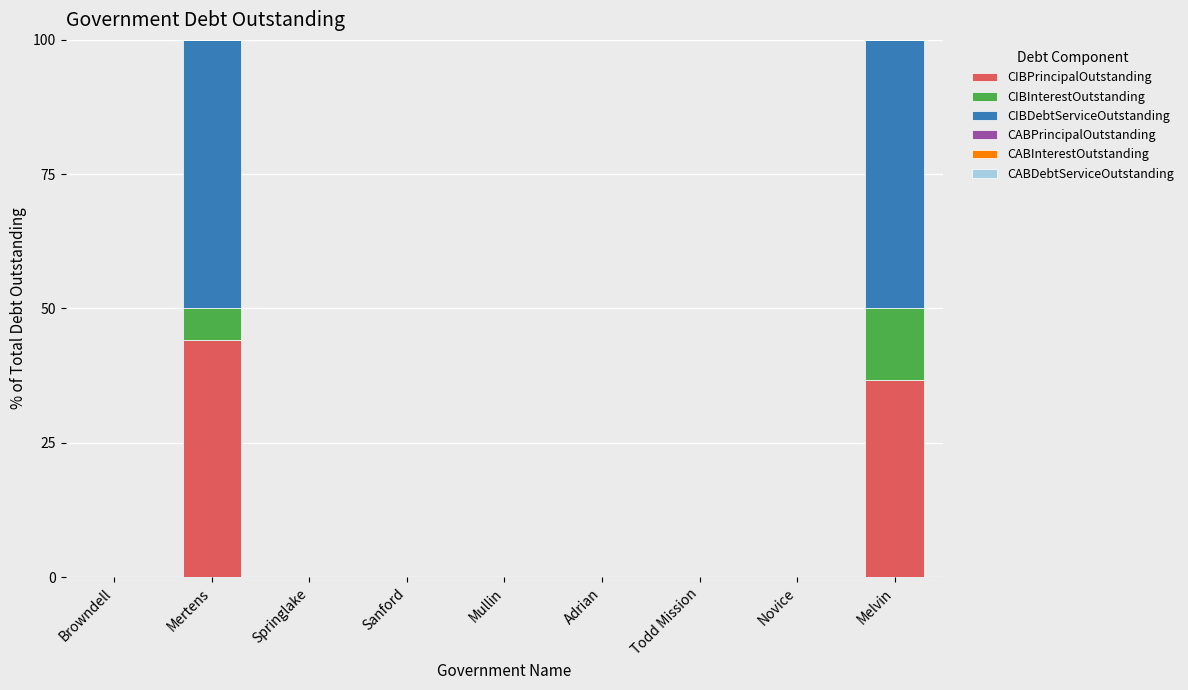

Which category has the highest value in the CIBPrincipalOutstanding series?

Mertens